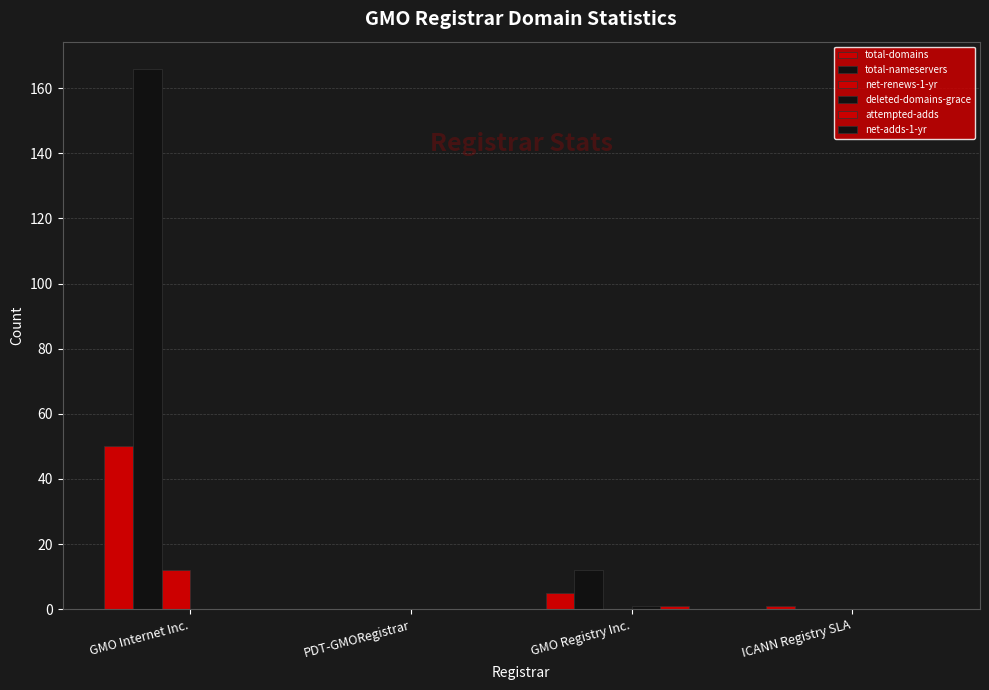

How many series are shown in this chart?

5